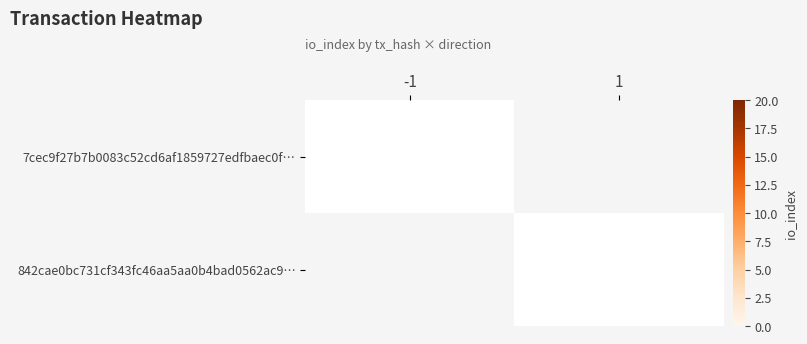

What is the total value across all series at -1?

1